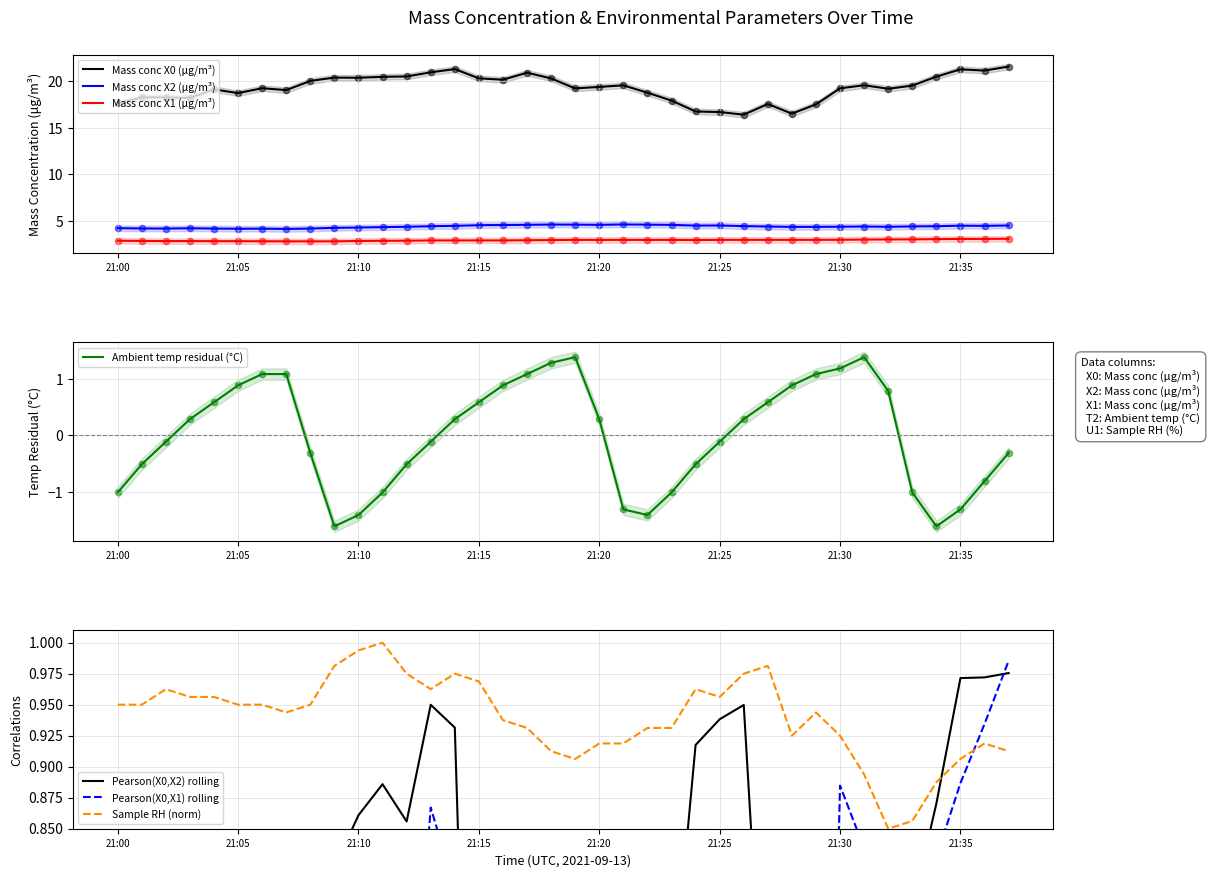

True or false: Mass conc X1 (μg/m³) and Mass conc X0 (μg/m³) cross at least once.

False